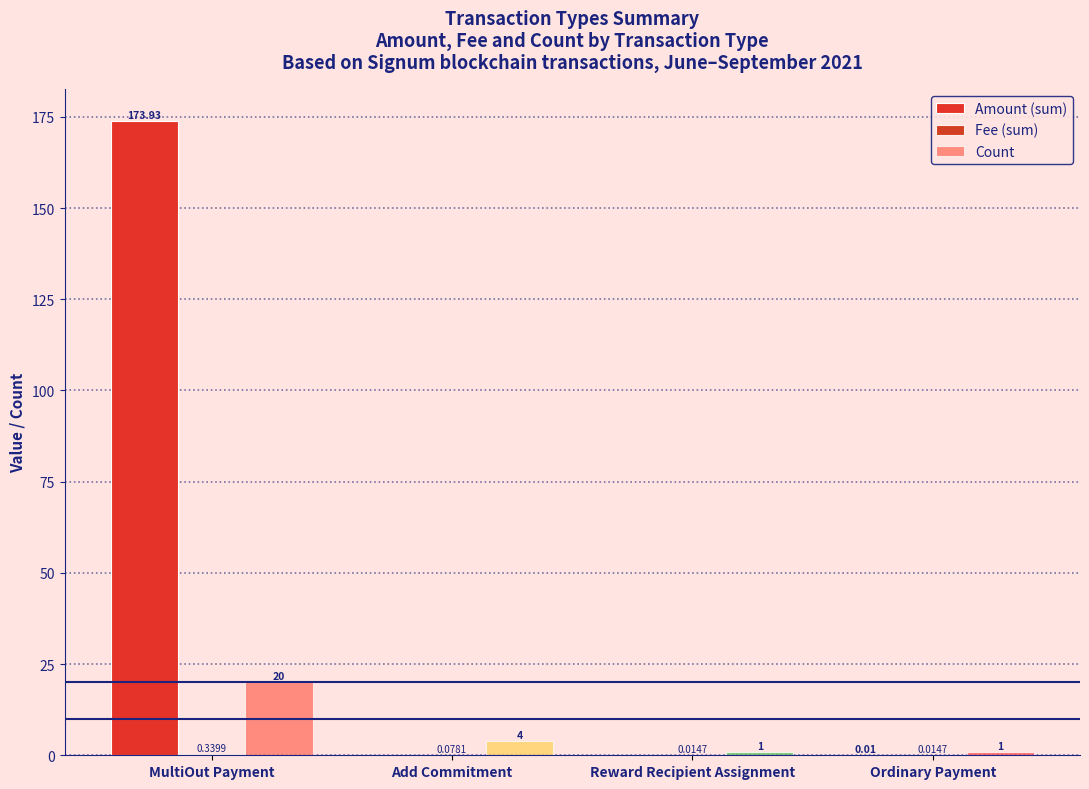

At which category is the sum across all series the highest?

MultiOut Payment